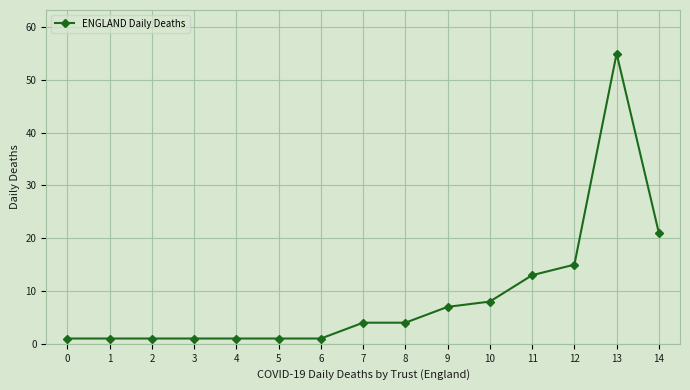

Reading left to right, transcribe all the data shown in this chart.

1	1	1	1	1	1	1	4	4	7	8	13	15	55	21